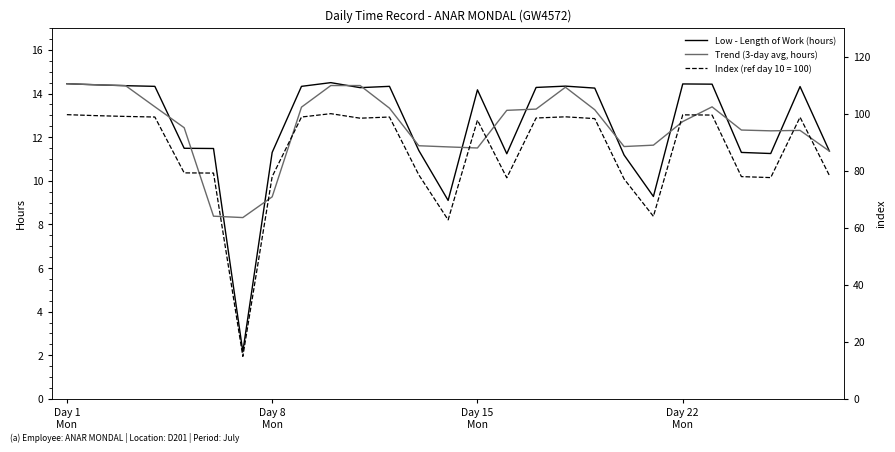

What is the difference between the Low - Length of Work (hours) values at Day 8 Mon and Day 22 Mon?

3.1